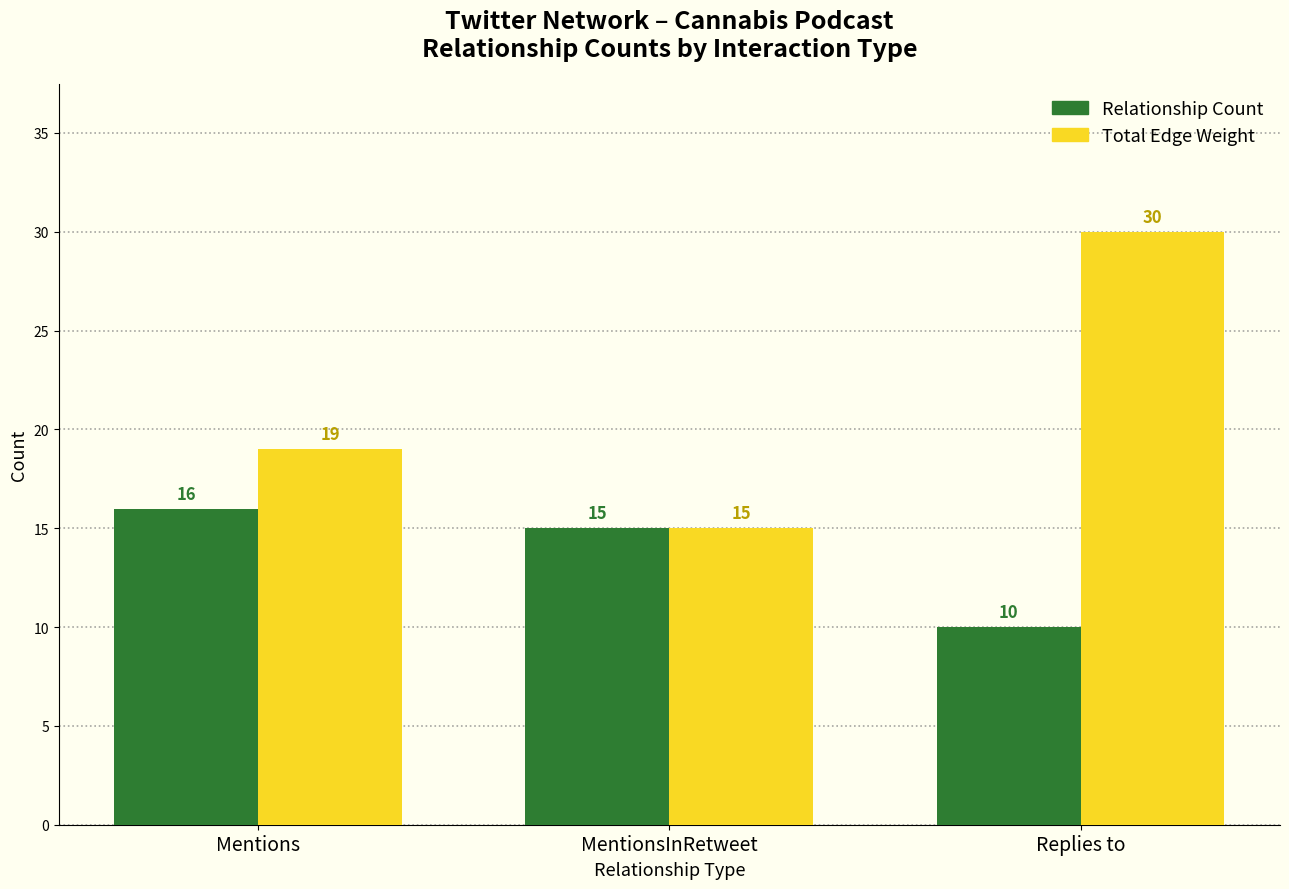

At which category is the sum across all series the highest?

Replies to